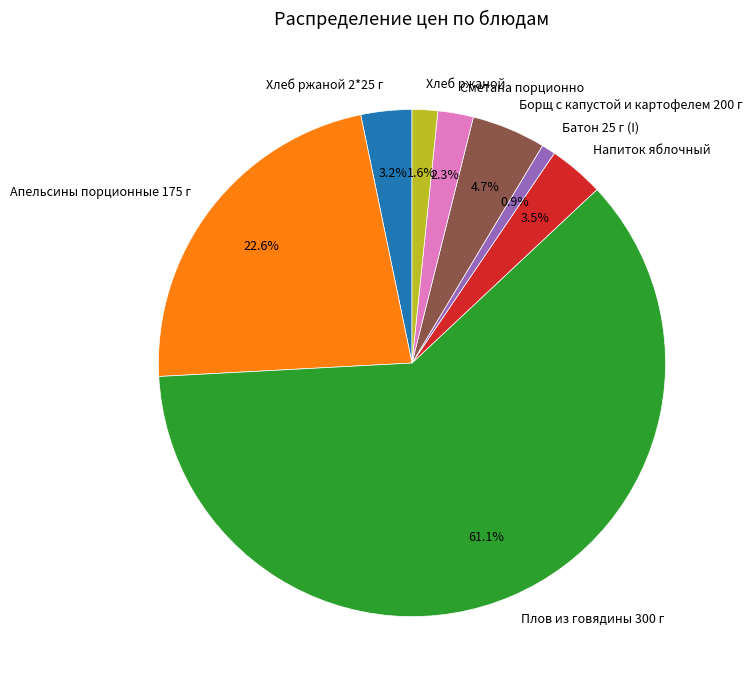

Count the number of slices in the pie.

8